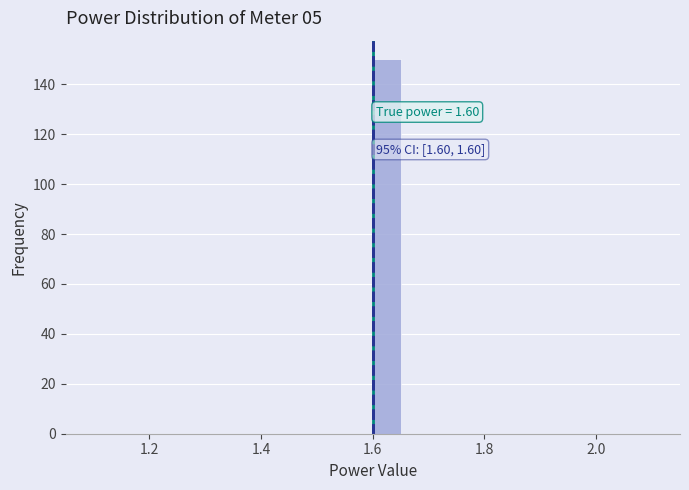

Read against the x-axis, roughly where is the centre of the tallest bar?

1.62